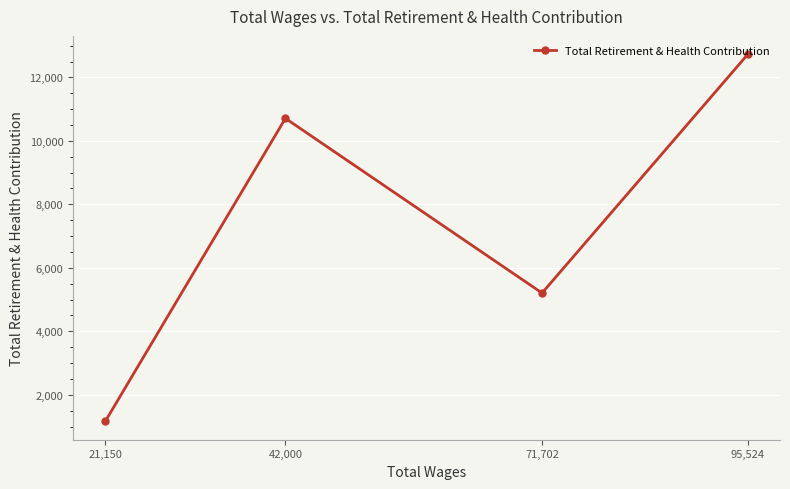

What is the minimum value shown in the chart?

1165